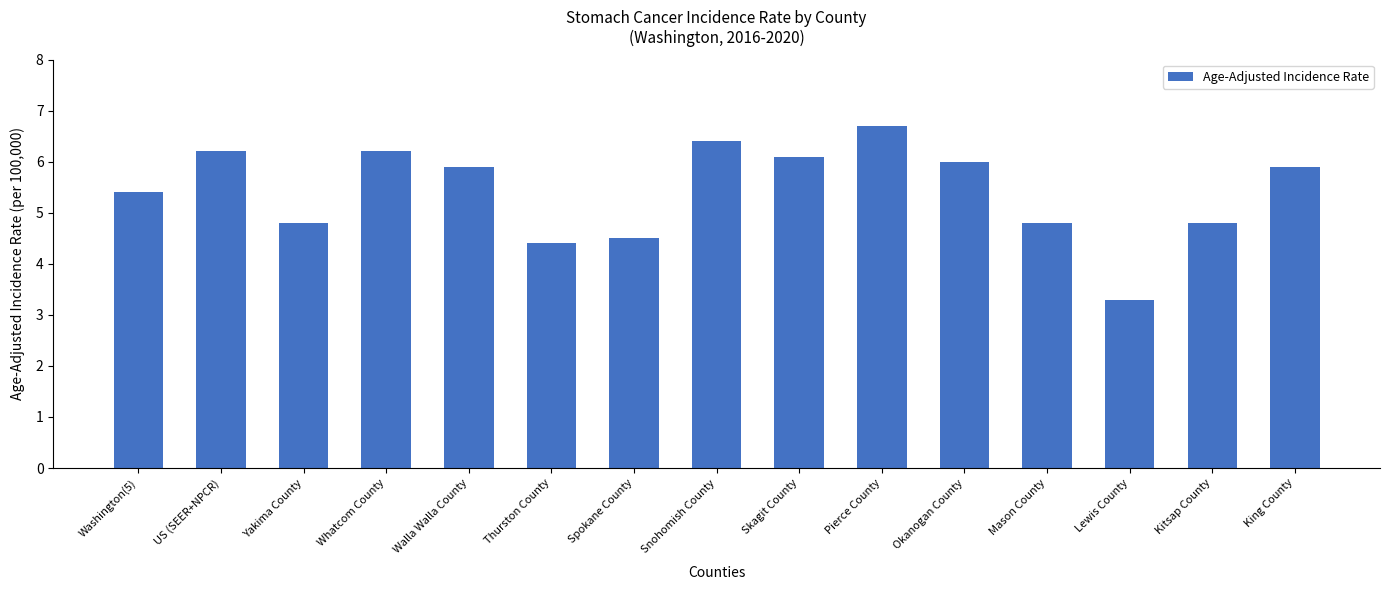

The value at Spokane County is 3.0. True or false?

False